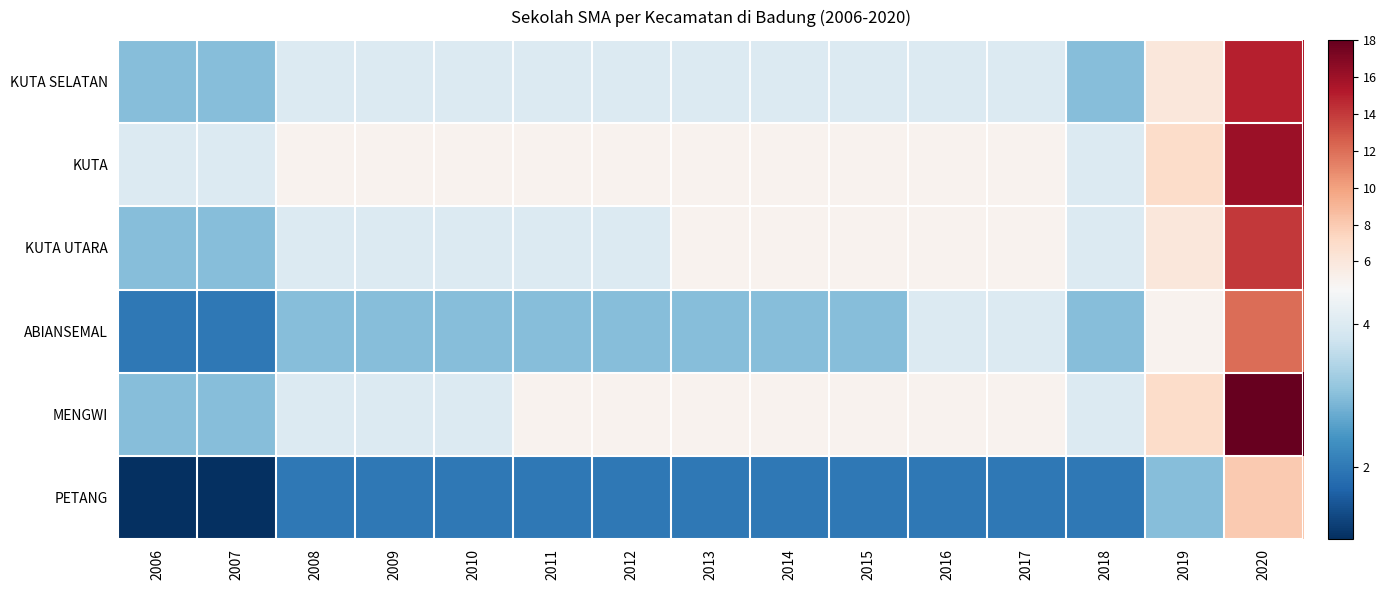

What is the greatest value displayed?

18